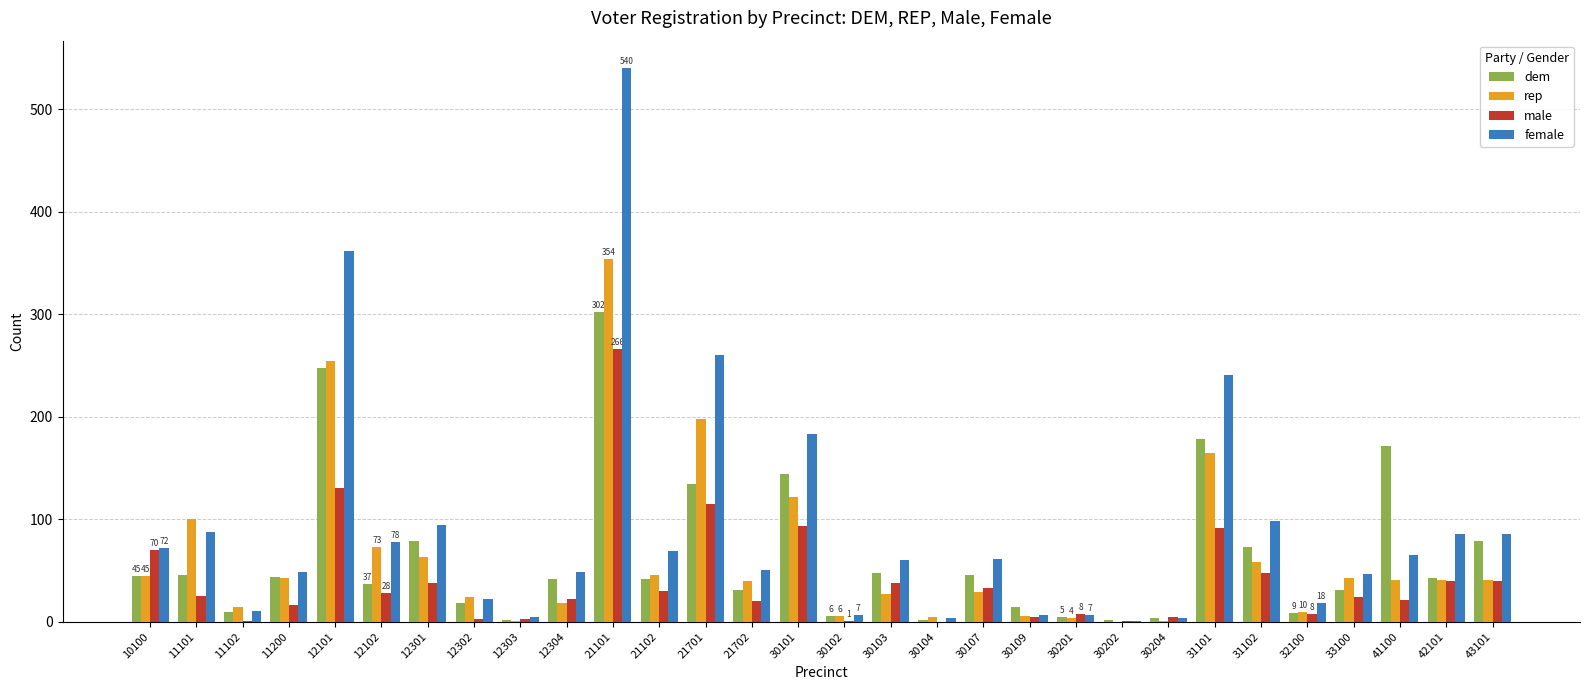

How many groups of bars are there?

30